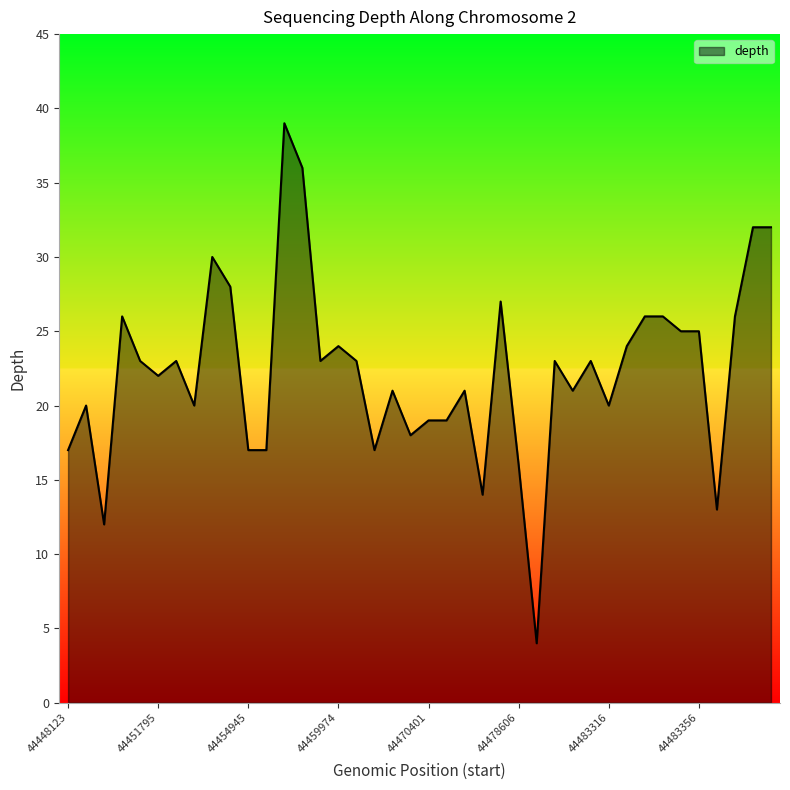

How many values are below 23?

19